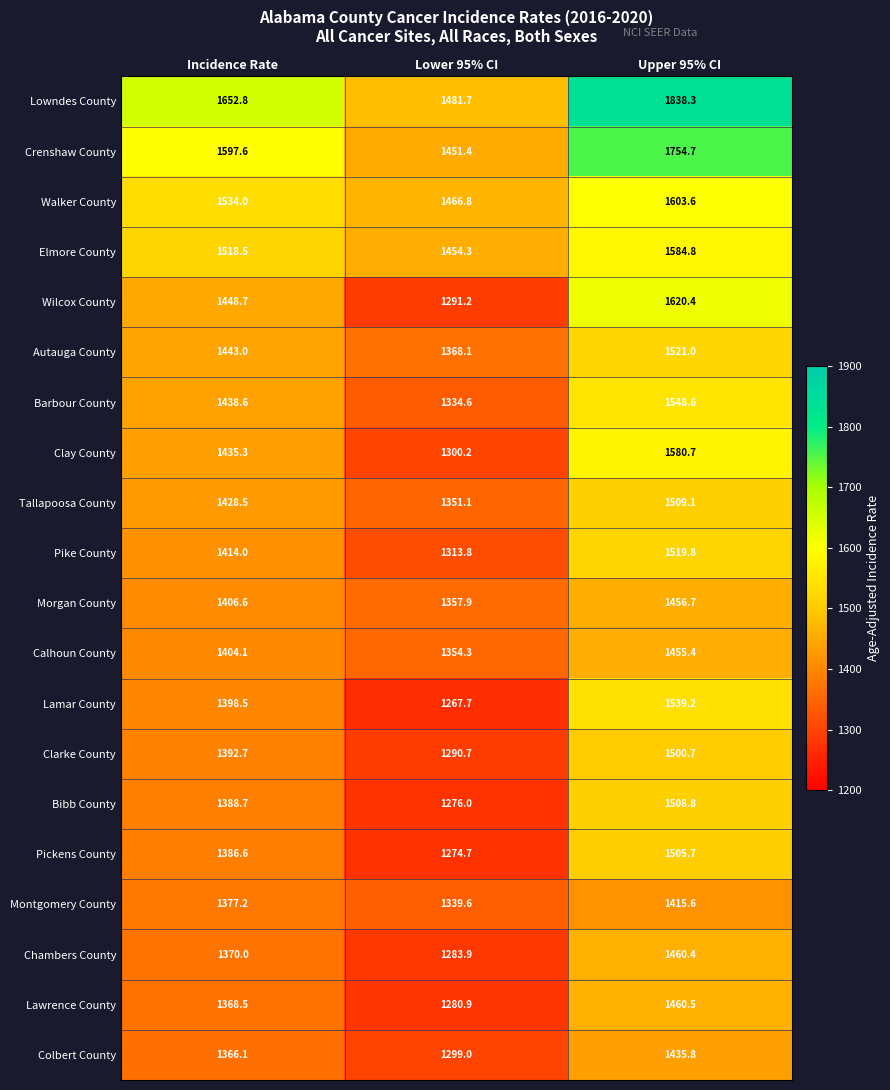

Is the value of Walker County at Upper 95% CI greater than the value of Chambers County at Upper 95% CI?

Yes